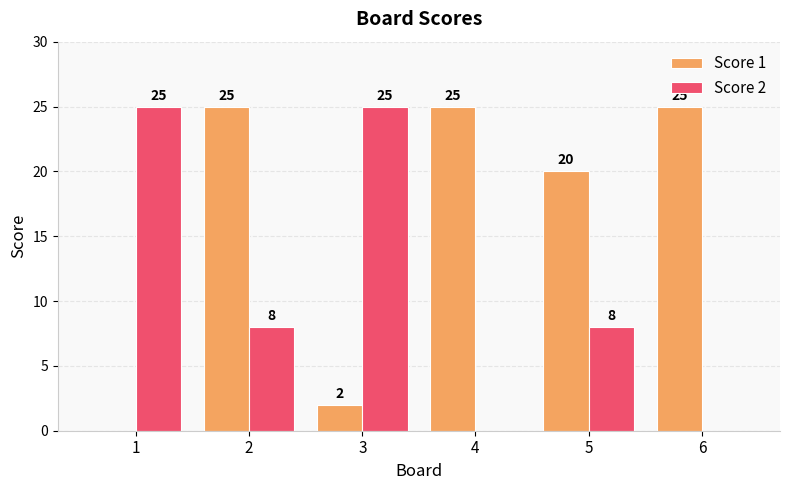

What is the greatest value displayed?

25